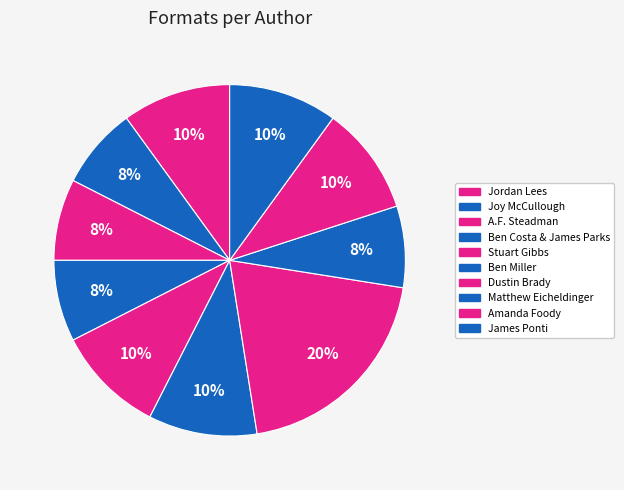

How many segments does this pie chart have?

10